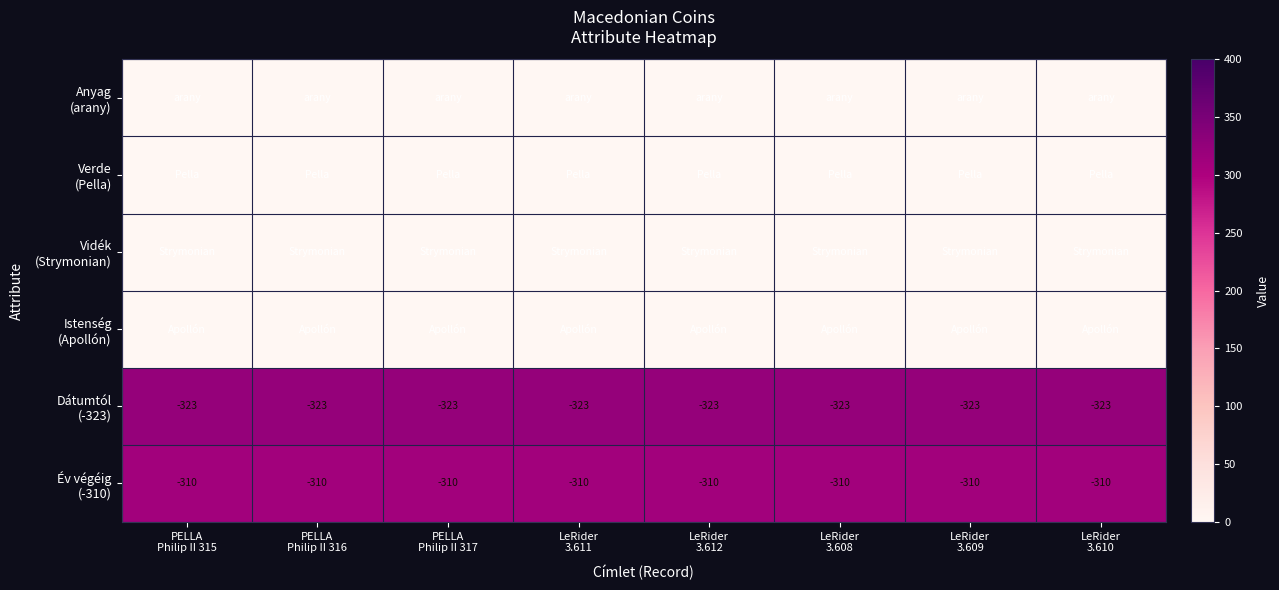

What is the greatest value displayed?

323